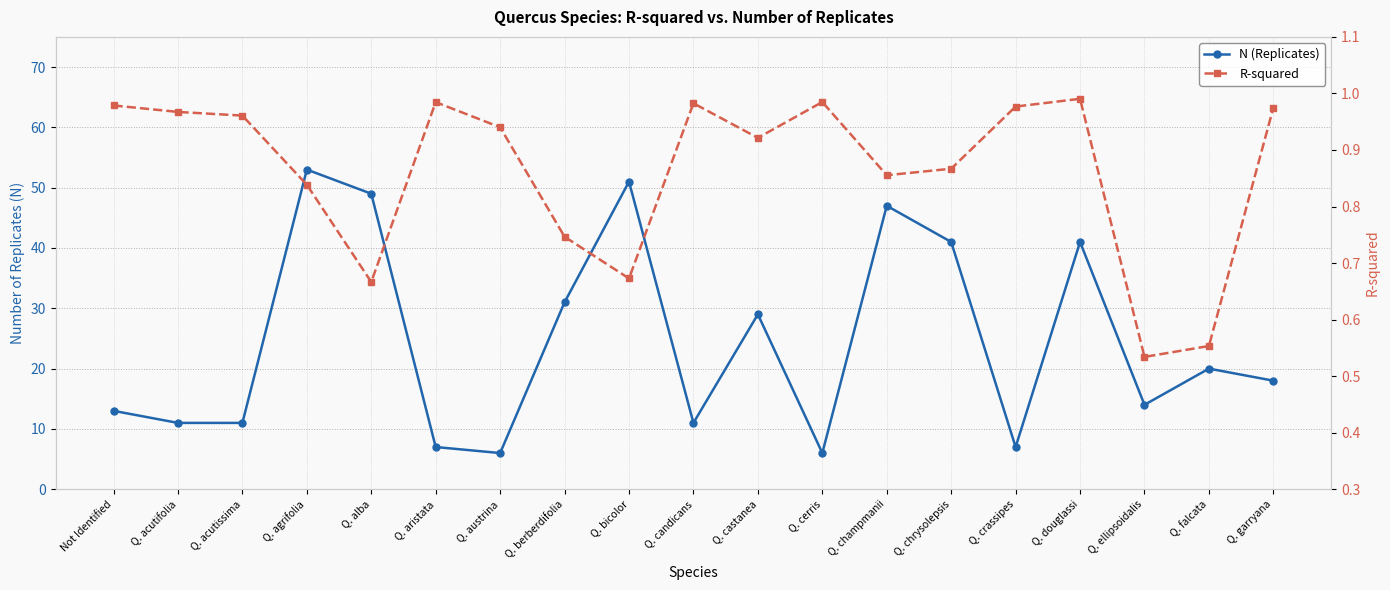

True or false: R-squared has more than 0 interior local peaks.

True